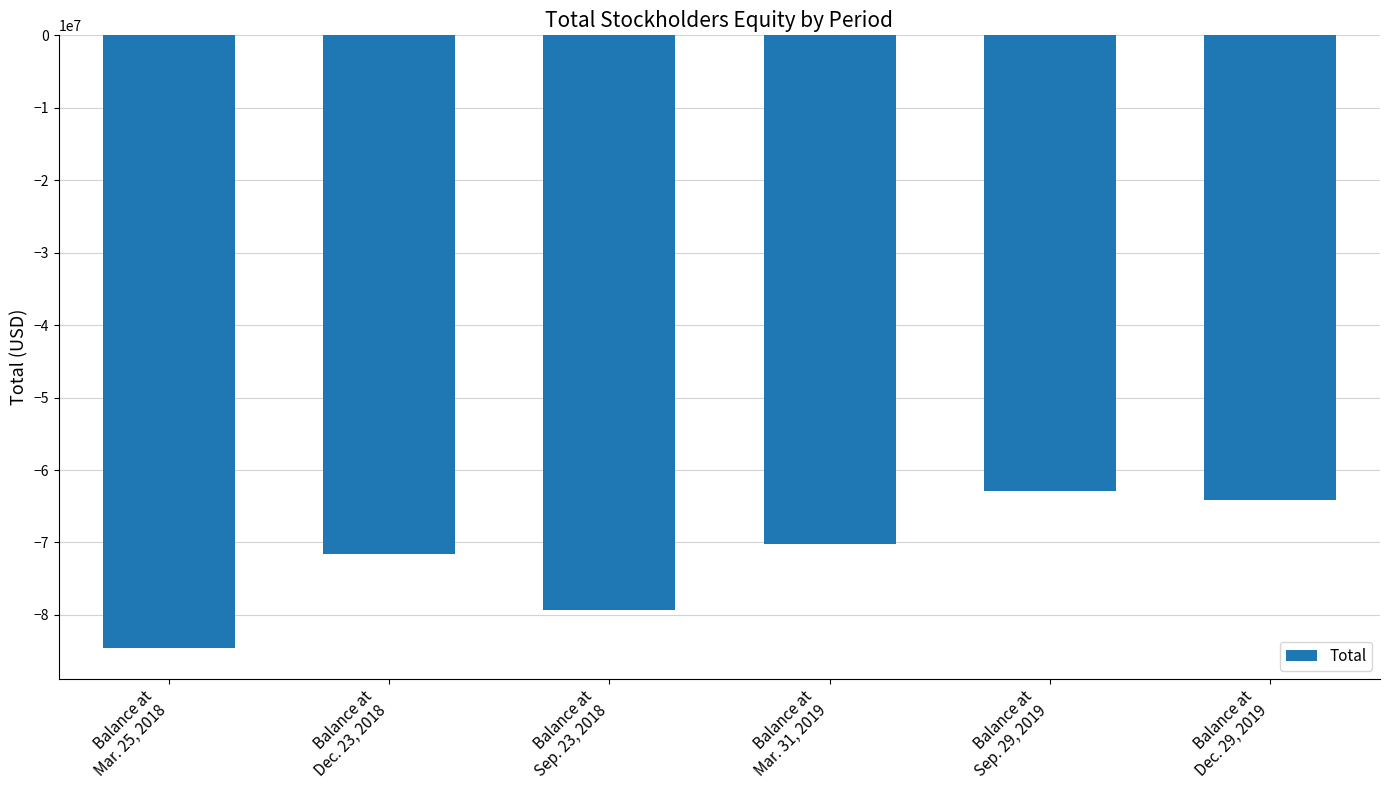

The chart shows a value of -70144000 at Balance at
Mar. 31, 2019. True or false?

True